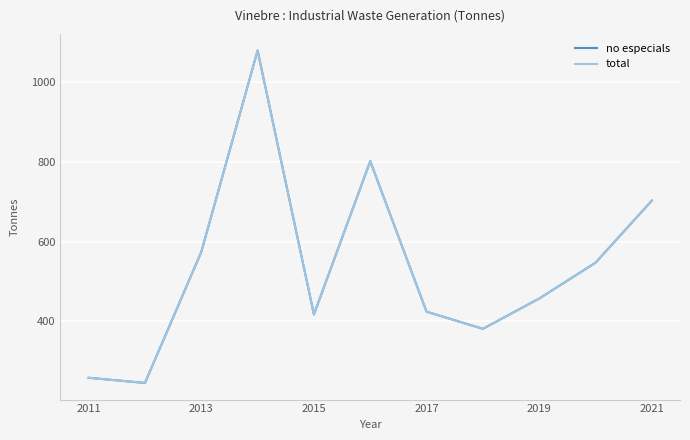

What are all the series names shown in the legend?

no especials, total